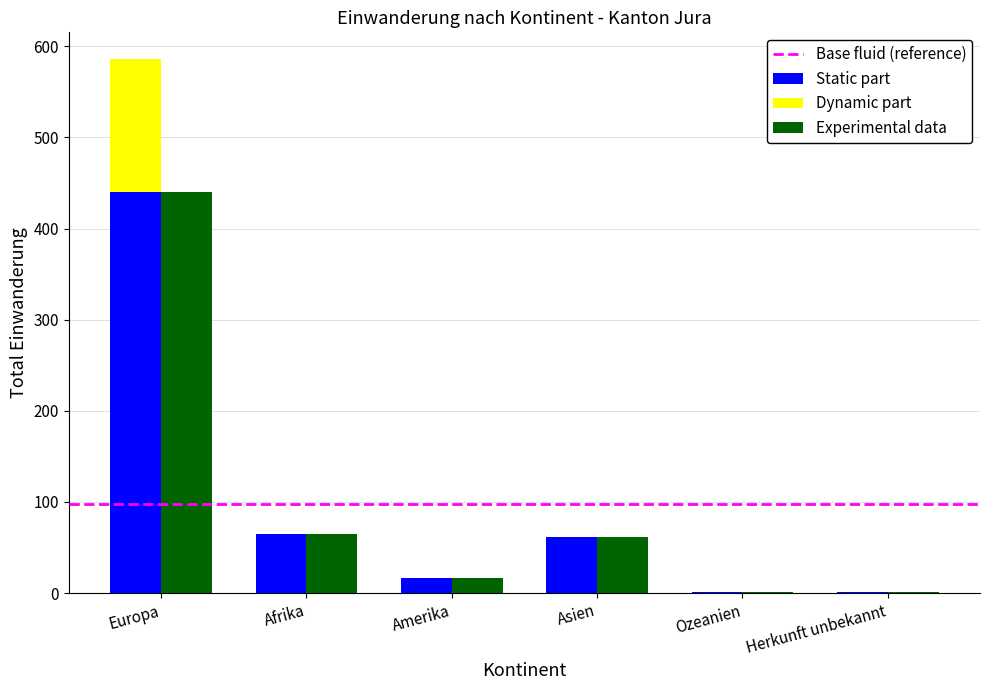

How many data points in Static part are less than 62?

3